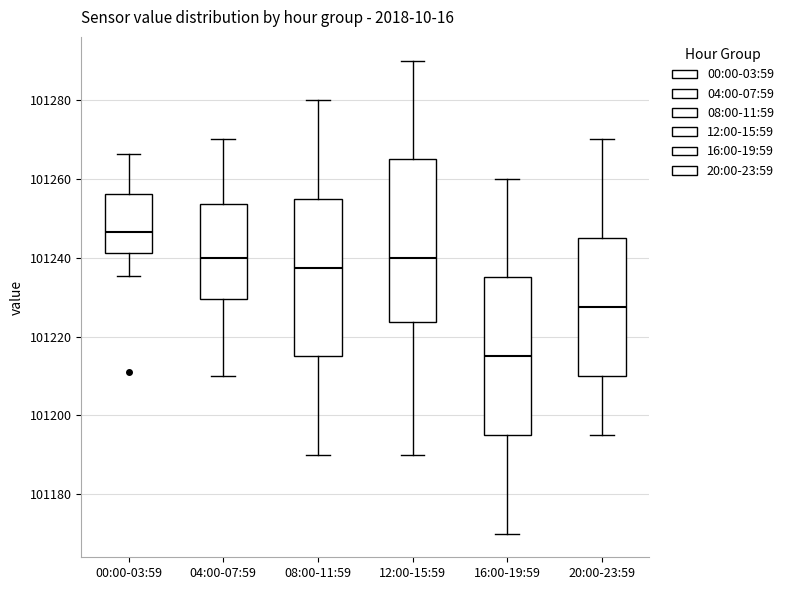

Where is the upper edge of the box for 00:00-03:59 on the y-axis? The values are not printed on the chart, so give them approximately, as read against the axis.

101256